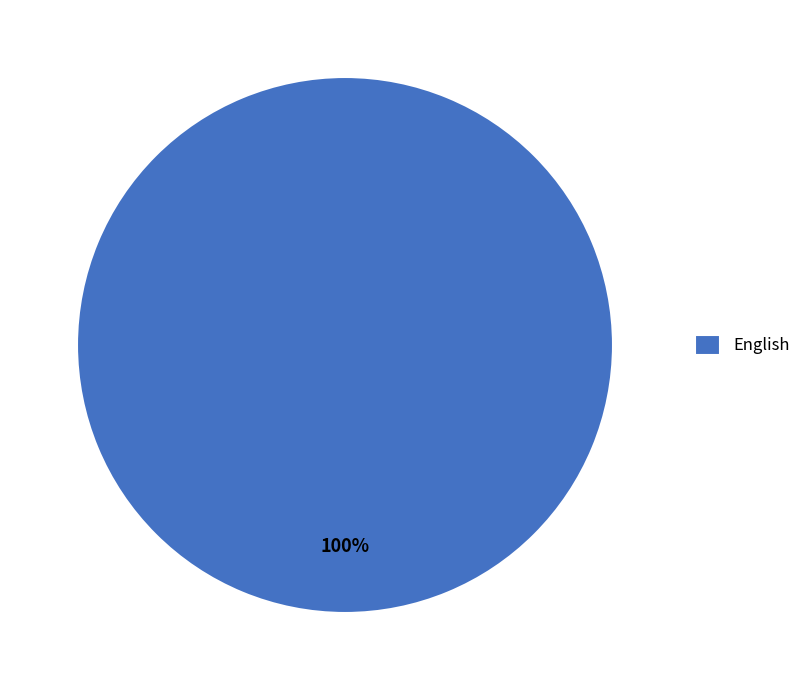

Is it true that English is 100% of the pie?

True